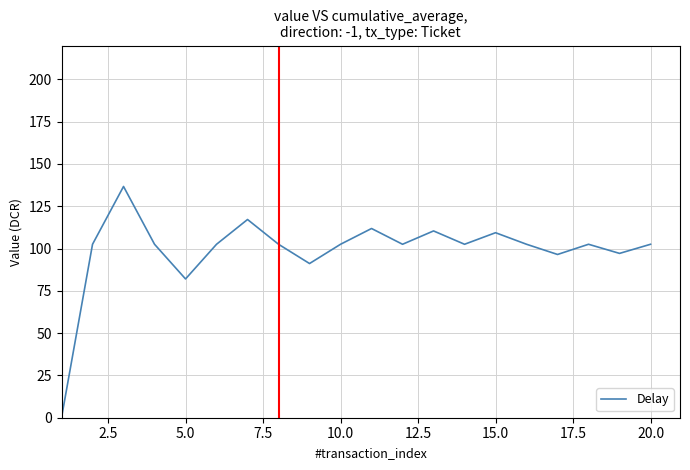

What is the difference between the maximum and minimum values?

136.6